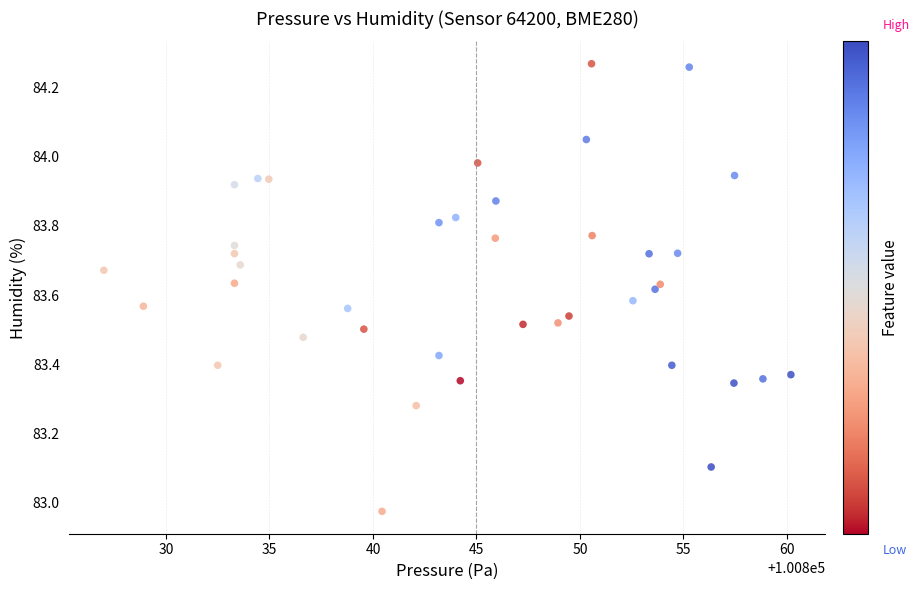

What is the range of Y values (max minus min)?

1.3